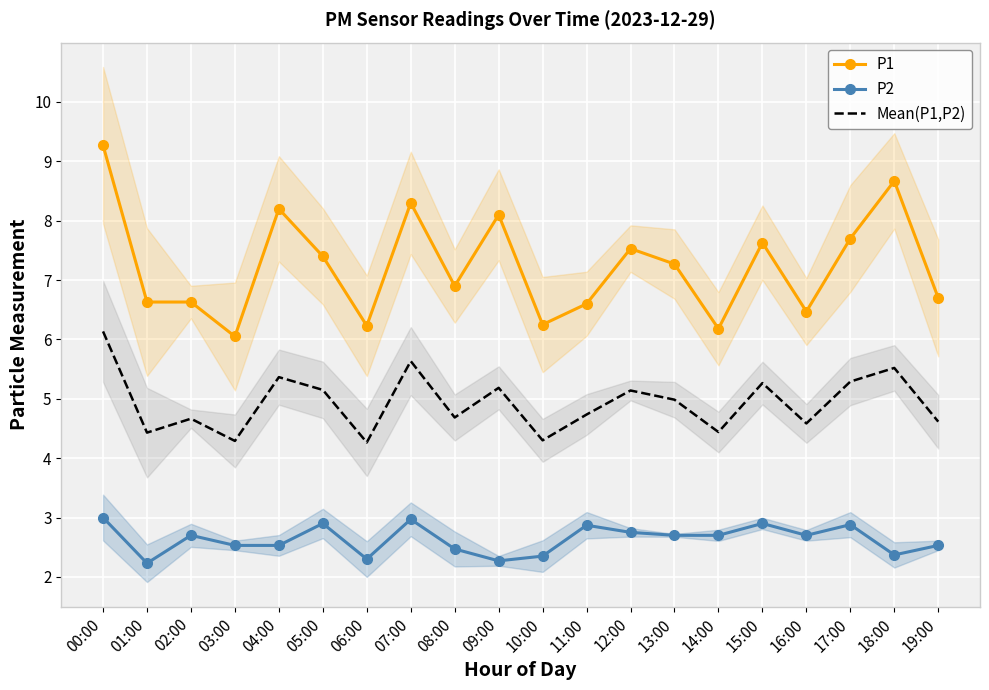

What is the difference between the P2 values at 06:00 and 08:00?

0.2